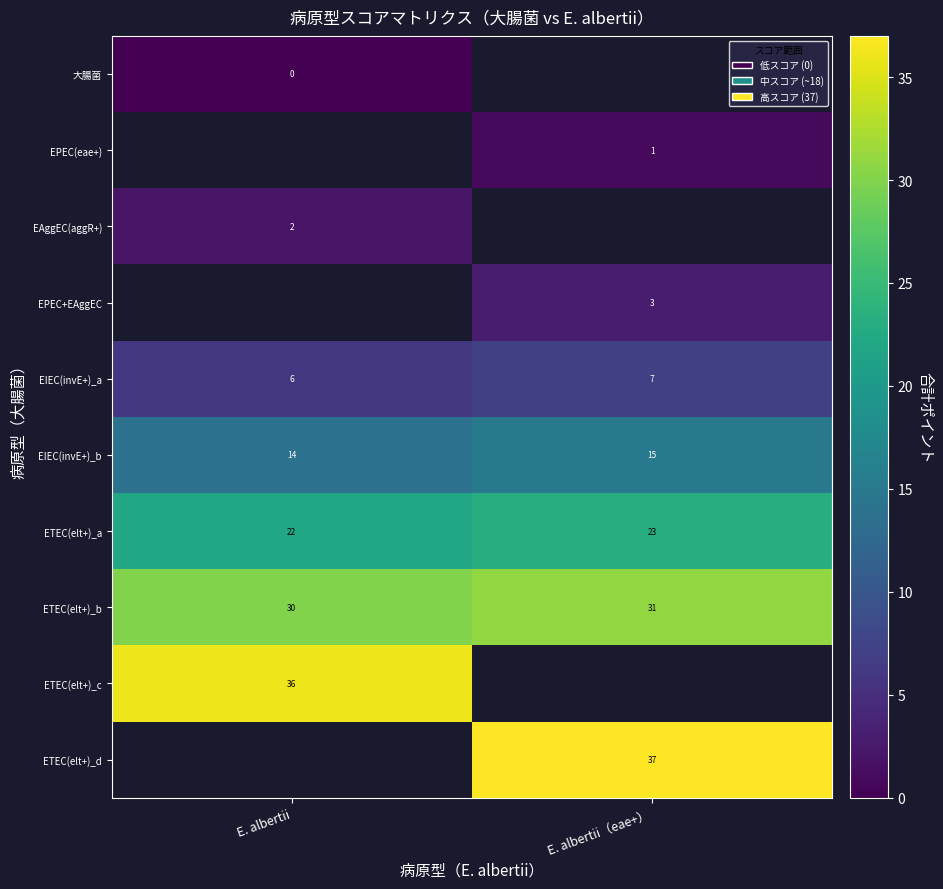

What is the sum of all ETEC(elt+)_a values?

45